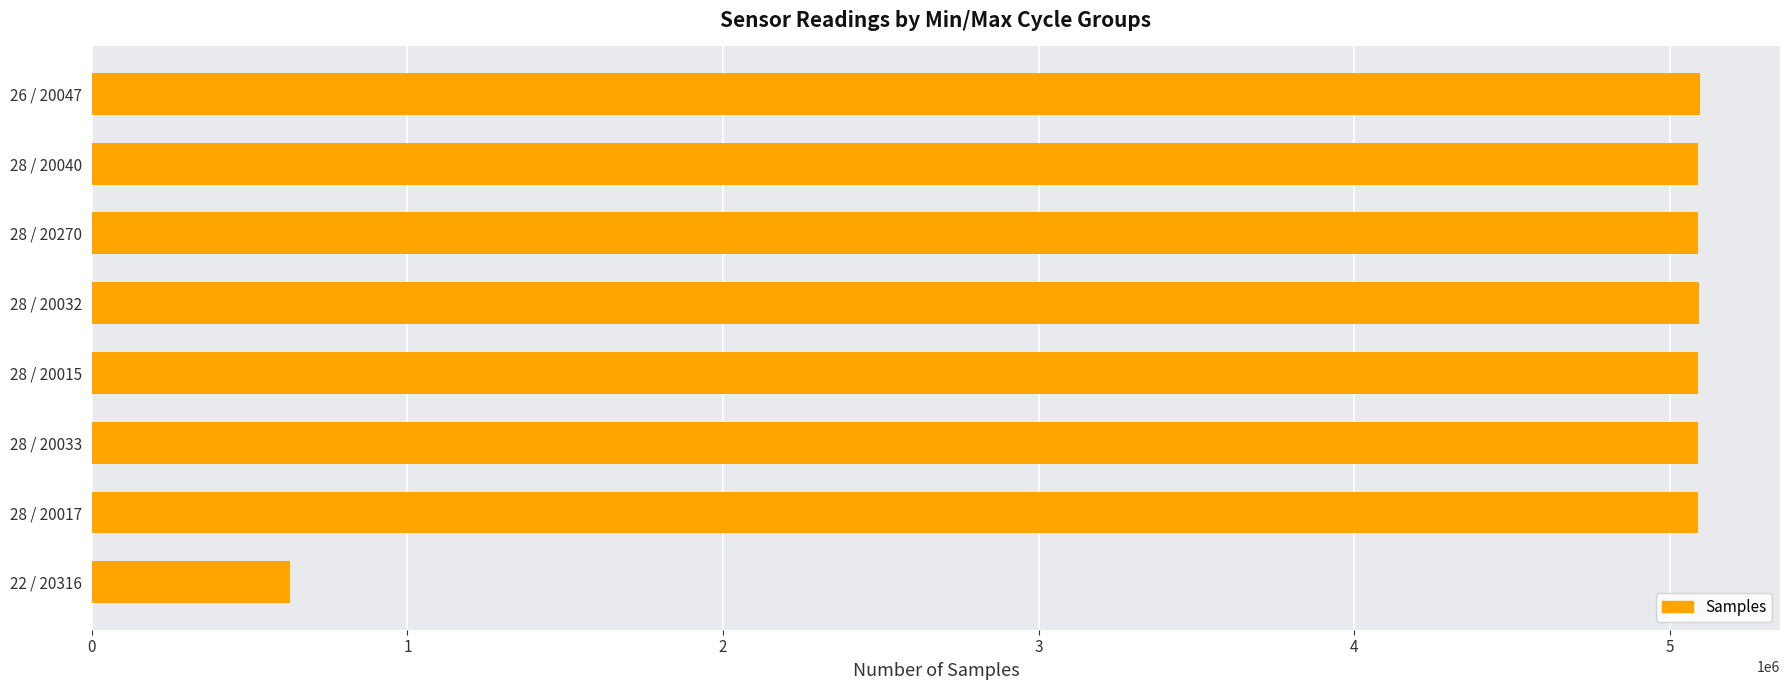

What is the difference between the second highest and second lowest values?

3505